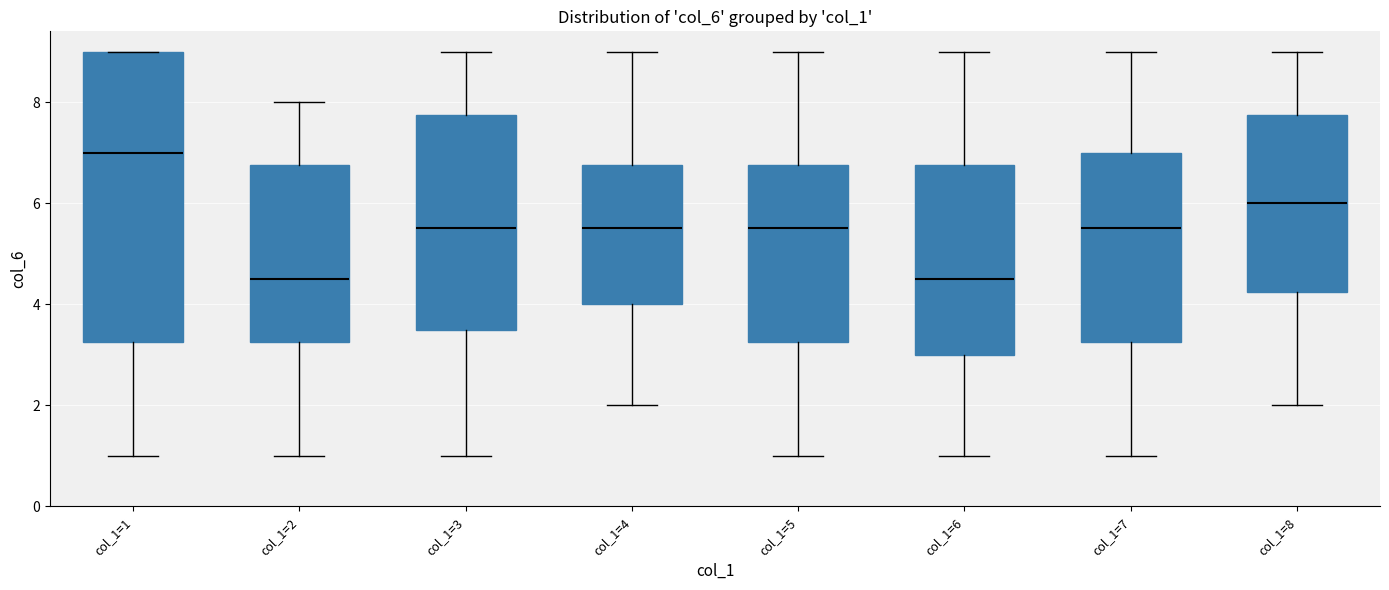

Which box is the tallest, from its lower edge to its upper edge?

col_1=1